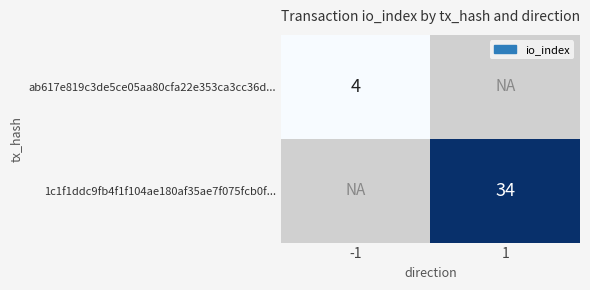

The ab617e819c3de5ce05aa80cfa22e353ca3cc36d... series shows 3 at -1. True or false?

False